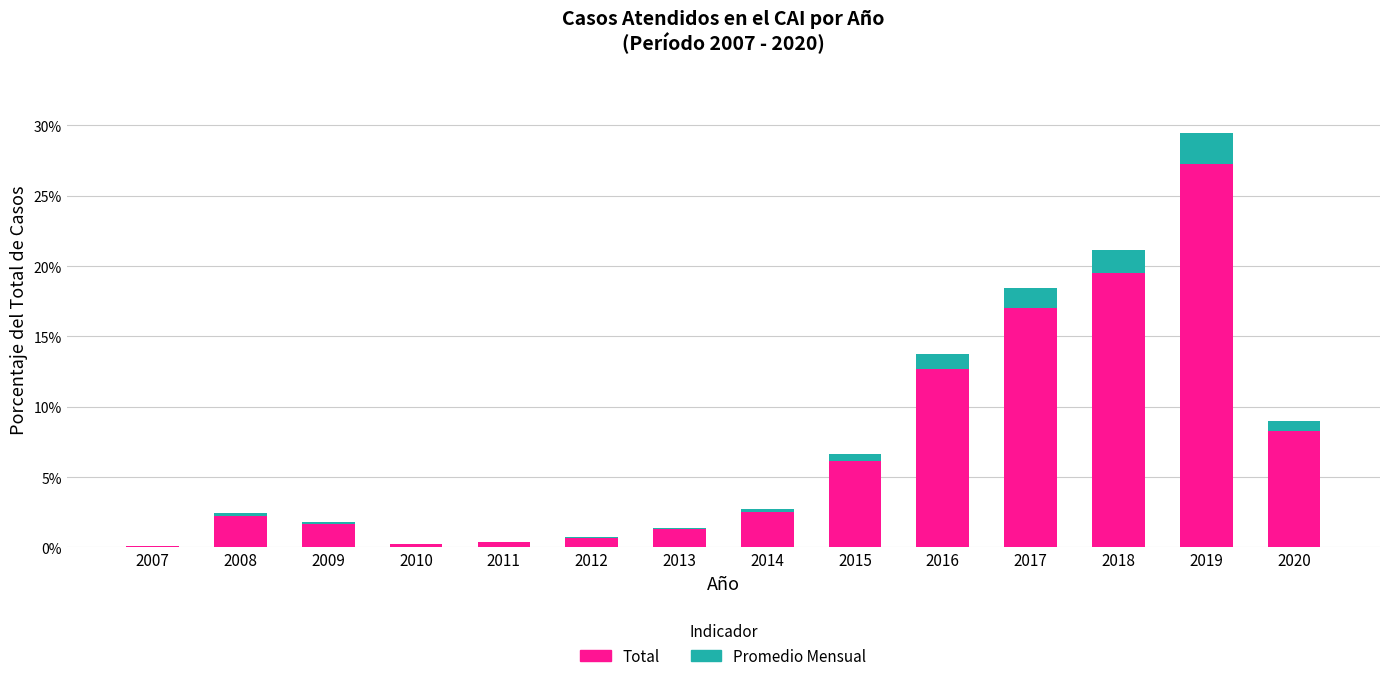

At which category is the sum across all series the highest?

2019